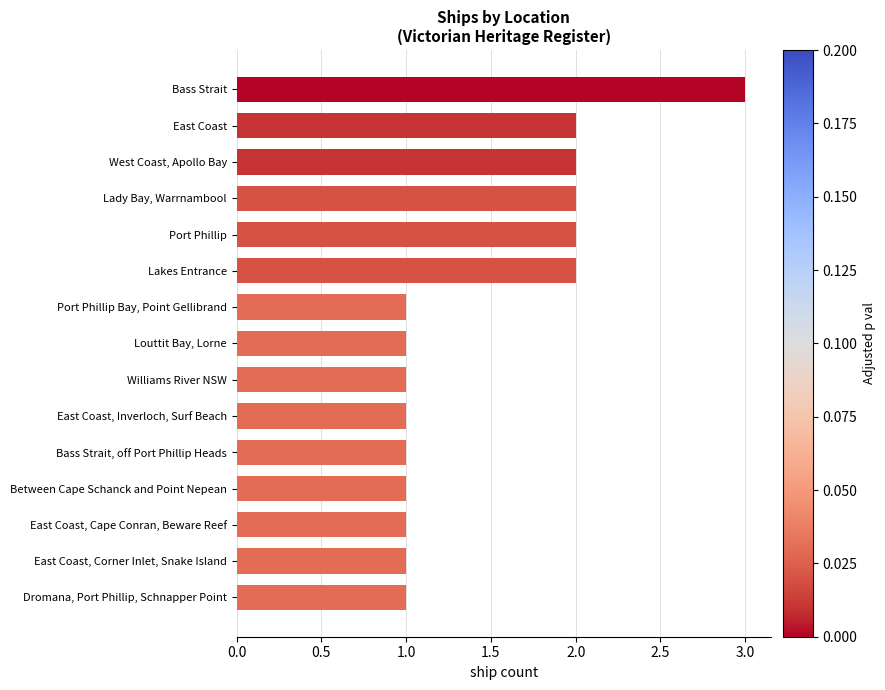

What is the sum of the values at West Coast, Apollo Bay and Between Cape Schanck and Point Nepean?

3